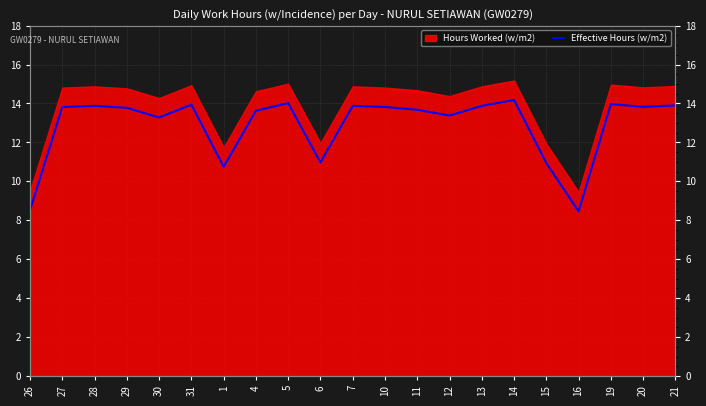

The chart shows a value of 17.3 at 6. True or false?

False